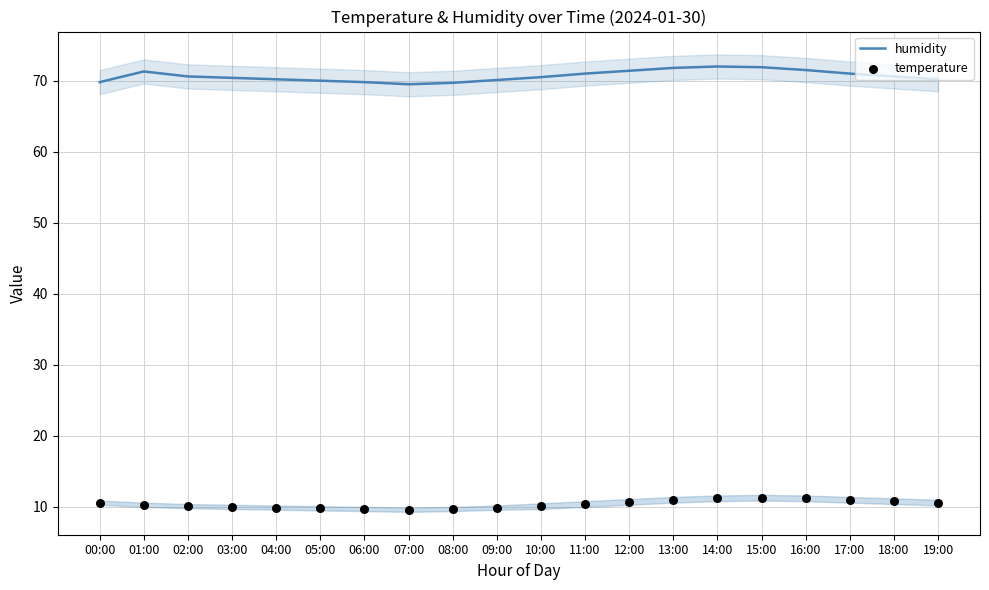

At how many categories does at least one series exceed 45?

20